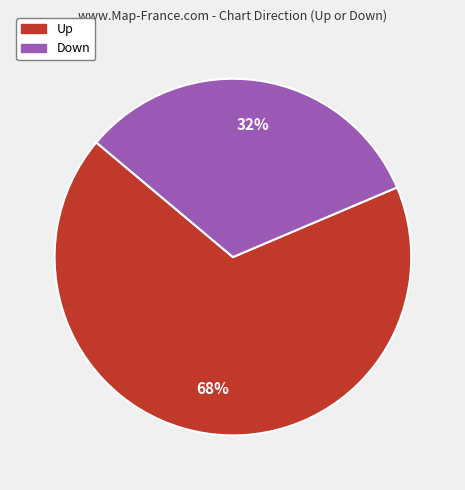

How many slices are in this pie chart?

2